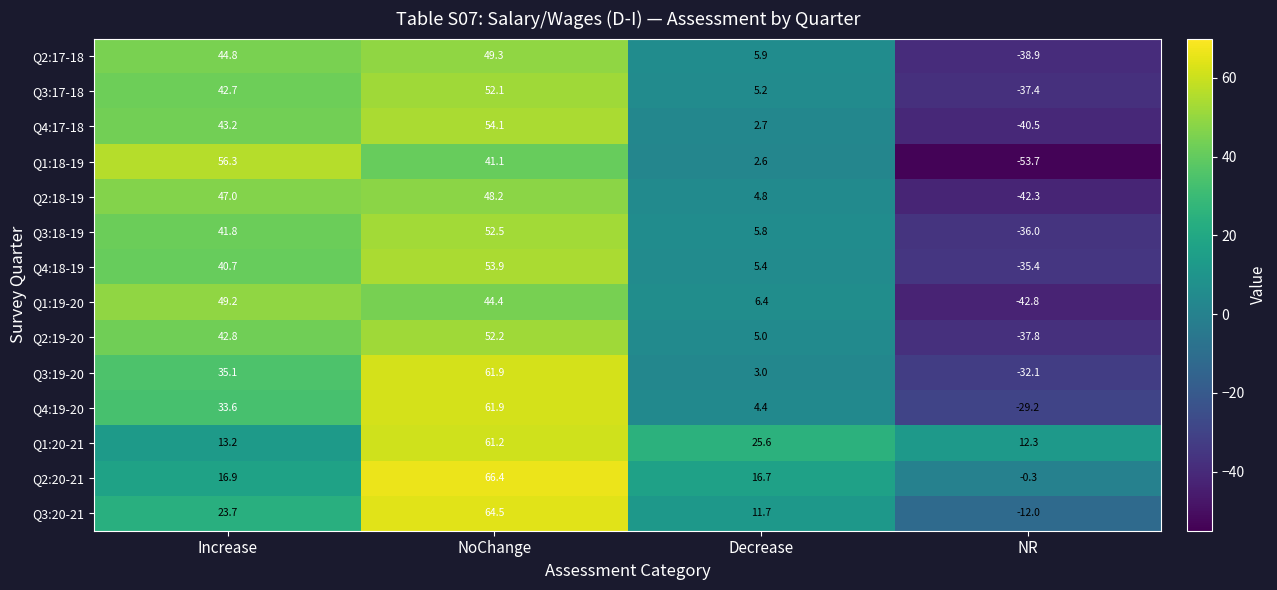

Read the Q2:19-20 value at NR.

-37.8